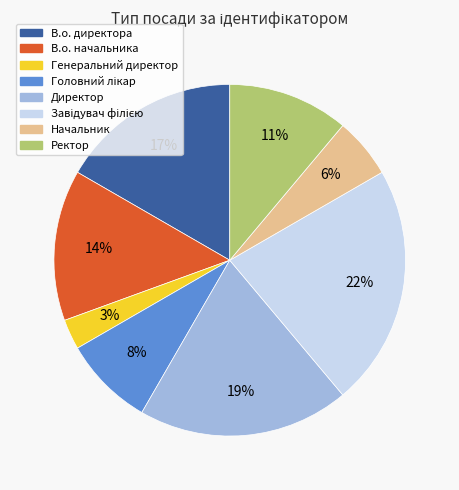

Which slice is the smallest?

Генеральний директор